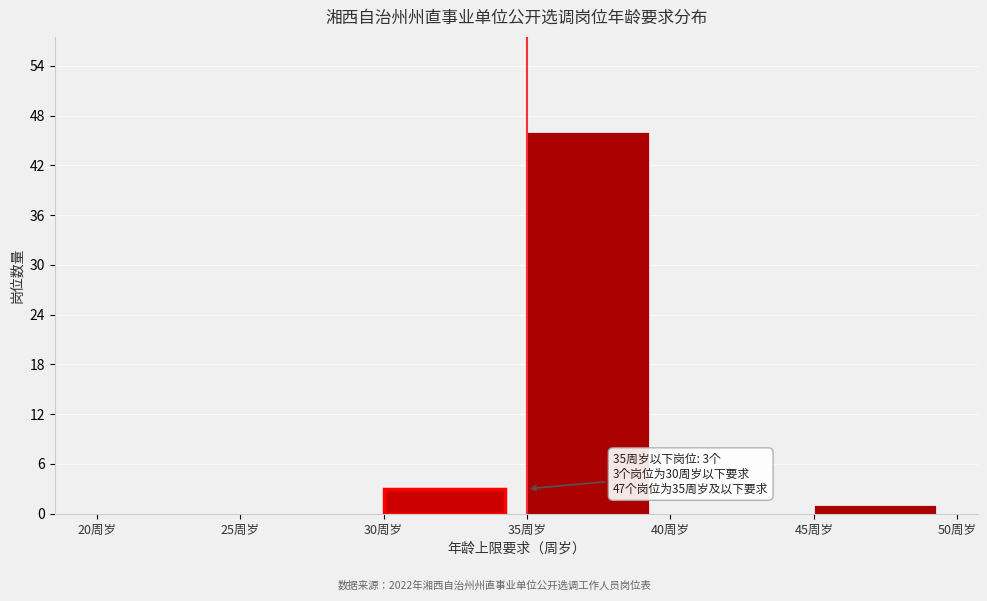

Over which range of the x-axis is the bar tallest?

35 to 40